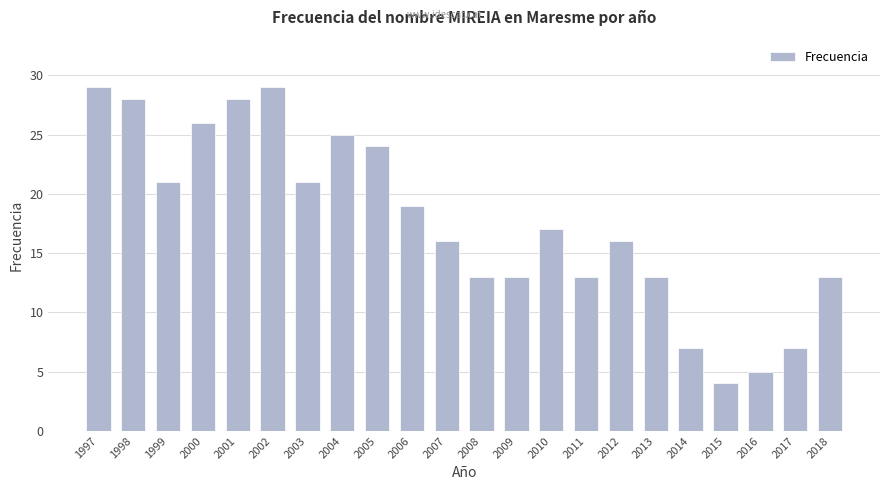

What is the value of the 11th bar from the left?

16